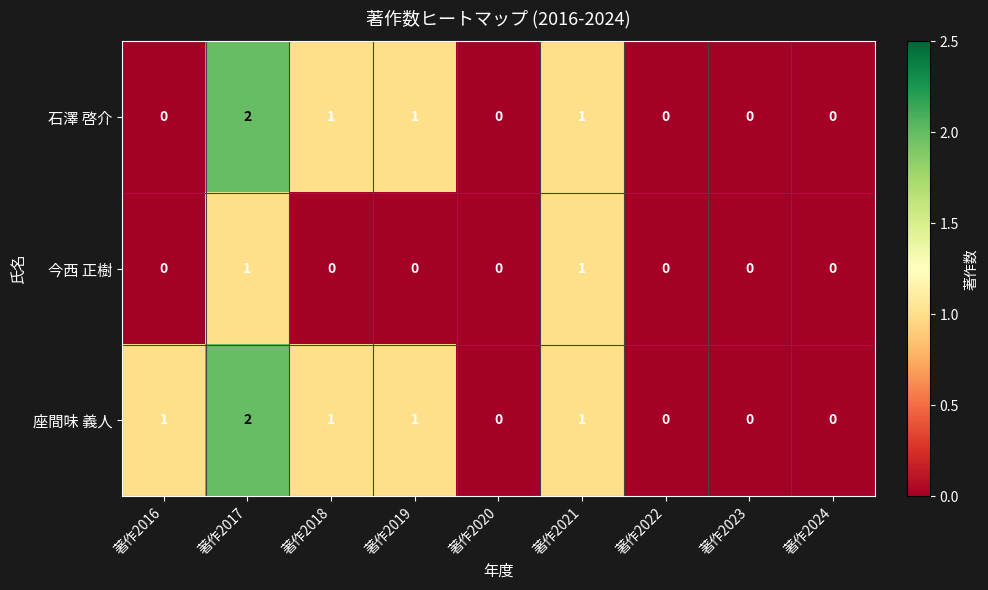

Reading left to right, what are all the values shown in this chart?

石澤 啓介: 0	2	1	1	0	1	0	0	0
今西 正樹: 0	1	0	0	0	1	0	0	0
座間味 義人: 1	2	1	1	0	1	0	0	0